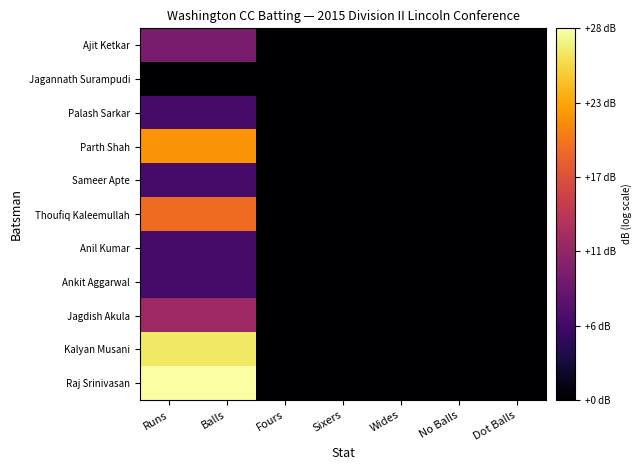

Reading left to right, what are all the values shown in this chart?

Ajit Ketkar: Runs=9.5	Balls=9.5	Fours=0.0	Sixers=0.0	Wides=0.0	No Balls=0.0	Dot Balls=0.0
Jagannath Surampudi: Runs=0.0	Balls=0.0	Fours=0.0	Sixers=0.0	Wides=0.0	No Balls=0.0	Dot Balls=0.0
Palash Sarkar: Runs=6.0	Balls=6.0	Fours=0.0	Sixers=0.0	Wides=0.0	No Balls=0.0	Dot Balls=0.0
Parth Shah: Runs=21.6	Balls=21.6	Fours=0.0	Sixers=0.0	Wides=0.0	No Balls=0.0	Dot Balls=0.0
Sameer Apte: Runs=6.0	Balls=6.0	Fours=0.0	Sixers=0.0	Wides=0.0	No Balls=0.0	Dot Balls=0.0
Thoufiq Kaleemullah: Runs=19.1	Balls=19.1	Fours=0.0	Sixers=0.0	Wides=0.0	No Balls=0.0	Dot Balls=0.0
Anil Kumar: Runs=6.0	Balls=6.0	Fours=0.0	Sixers=0.0	Wides=0.0	No Balls=0.0	Dot Balls=0.0
Ankit Aggarwal: Runs=6.0	Balls=6.0	Fours=0.0	Sixers=0.0	Wides=0.0	No Balls=0.0	Dot Balls=0.0
Jagdish Akula: Runs=12.0	Balls=12.0	Fours=0.0	Sixers=0.0	Wides=0.0	No Balls=0.0	Dot Balls=0.0
Kalyan Musani: Runs=26.4	Balls=26.4	Fours=0.0	Sixers=0.0	Wides=0.0	No Balls=0.0	Dot Balls=0.0
Raj Srinivasan: Runs=28.3	Balls=28.3	Fours=0.0	Sixers=0.0	Wides=0.0	No Balls=0.0	Dot Balls=0.0